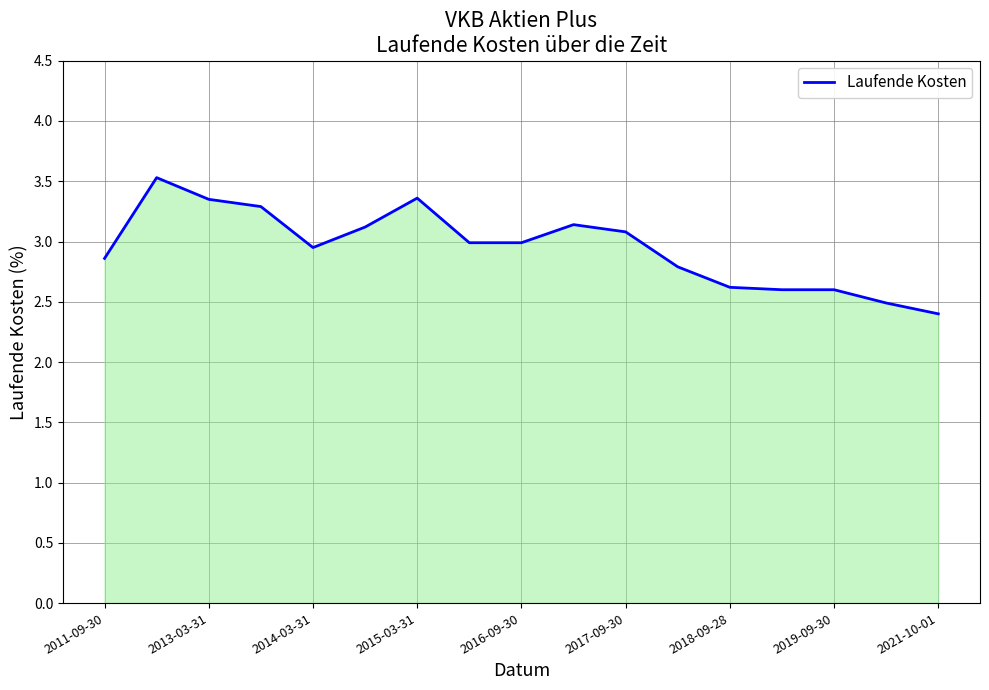

True or false: there are more than 1 points higher than both neighbors.

True